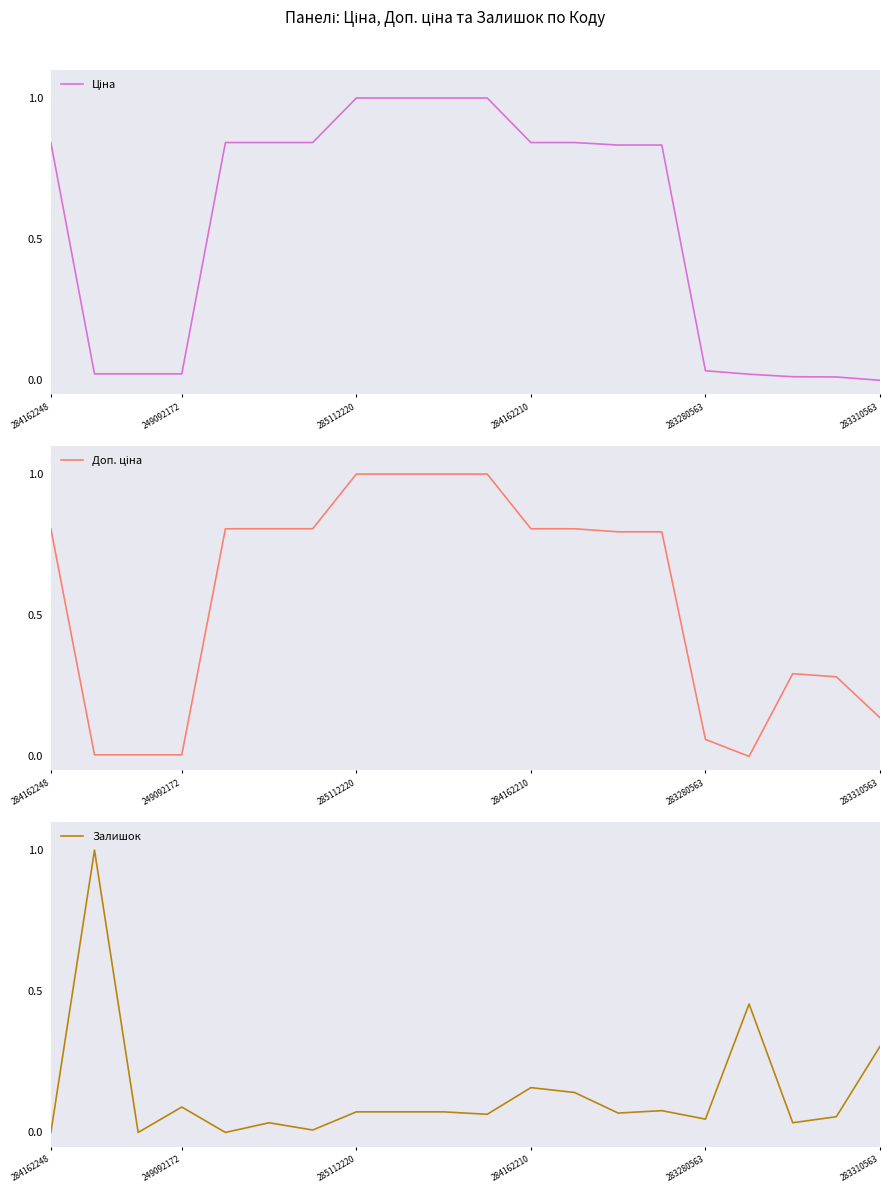

Reading left to right, what are all the values shown in this chart?

Ціна: 0.8	0.0	0.0	0.0	0.8	0.8	0.8	1.0	1.0	1.0	1.0	0.8	0.8	0.8	0.8	0.0	0.0	0.0	0.0	0.0
Доп. ціна: 0.8	0.0	0.0	0.0	0.8	0.8	0.8	1.0	1.0	1.0	1.0	0.8	0.8	0.8	0.8	0.1	0.0	0.3	0.3	0.1
Залишок: 0.0	1.0	0.0	0.1	0.0	0.0	0.0	0.1	0.1	0.1	0.1	0.2	0.1	0.1	0.1	0.0	0.5	0.0	0.1	0.3